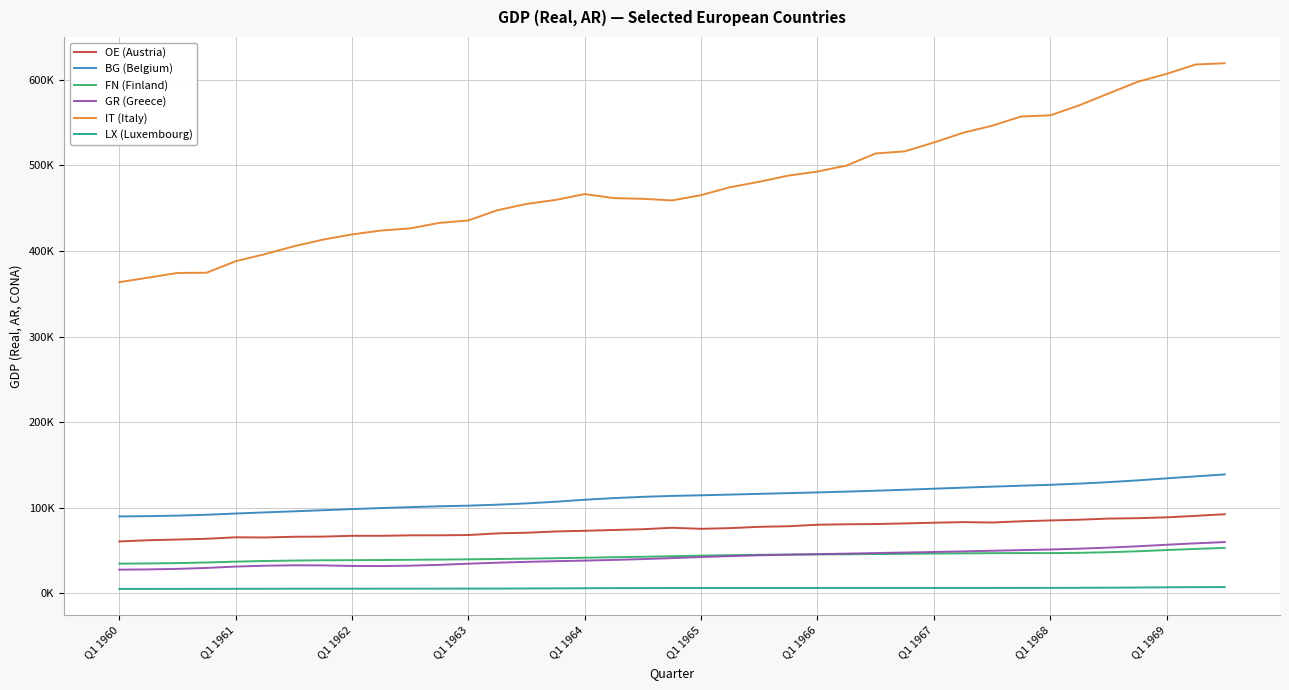

True or false: LX (Luxembourg) and IT (Italy) cross at least once.

False